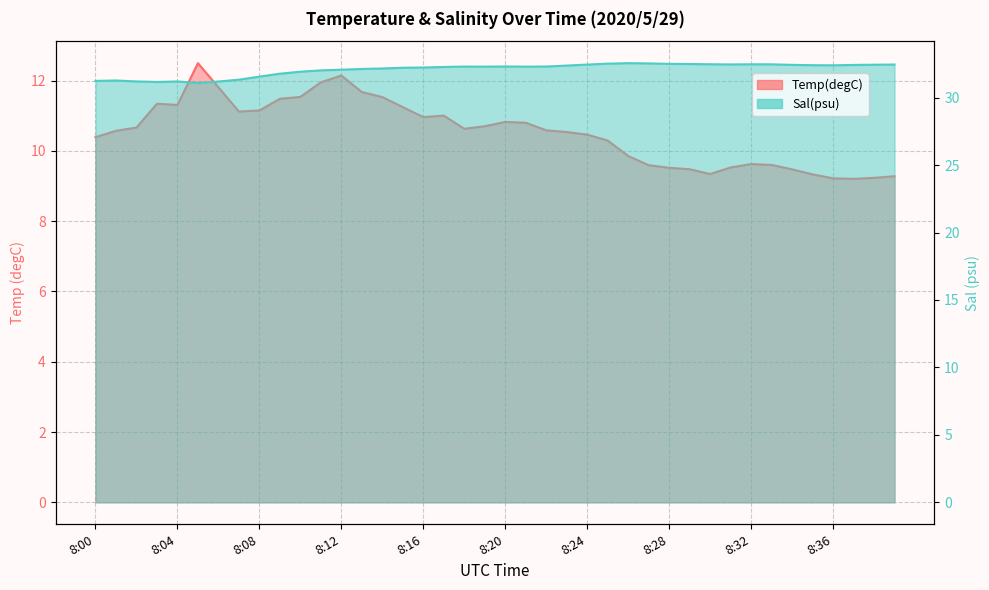

Rank the series by their maximum value, from highest to lowest.

Sal(psu), Temp(degC)